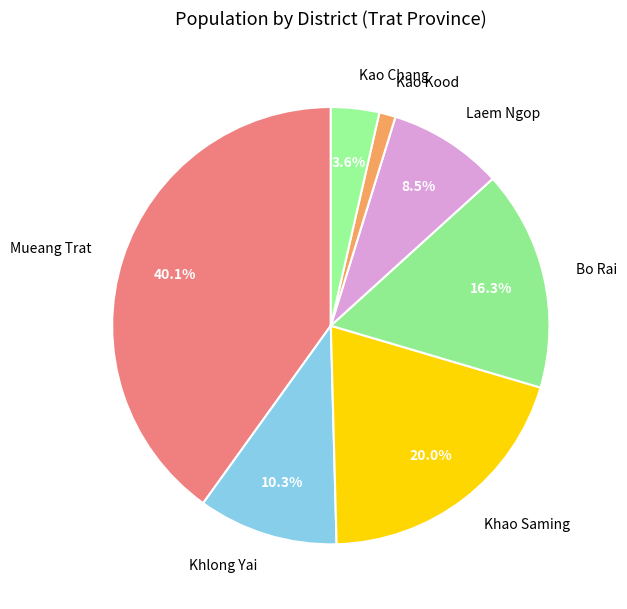

Does Kao Chang account for over 50% of the chart?

No